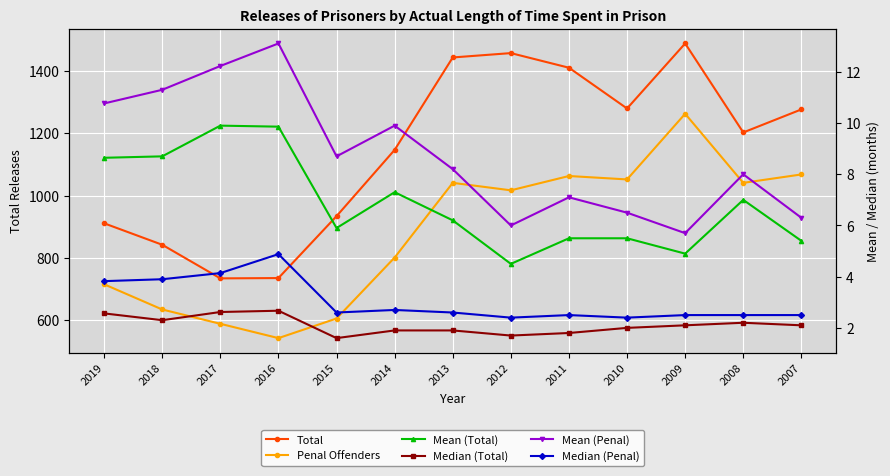

What is the maximum value shown in the chart?

1489.0